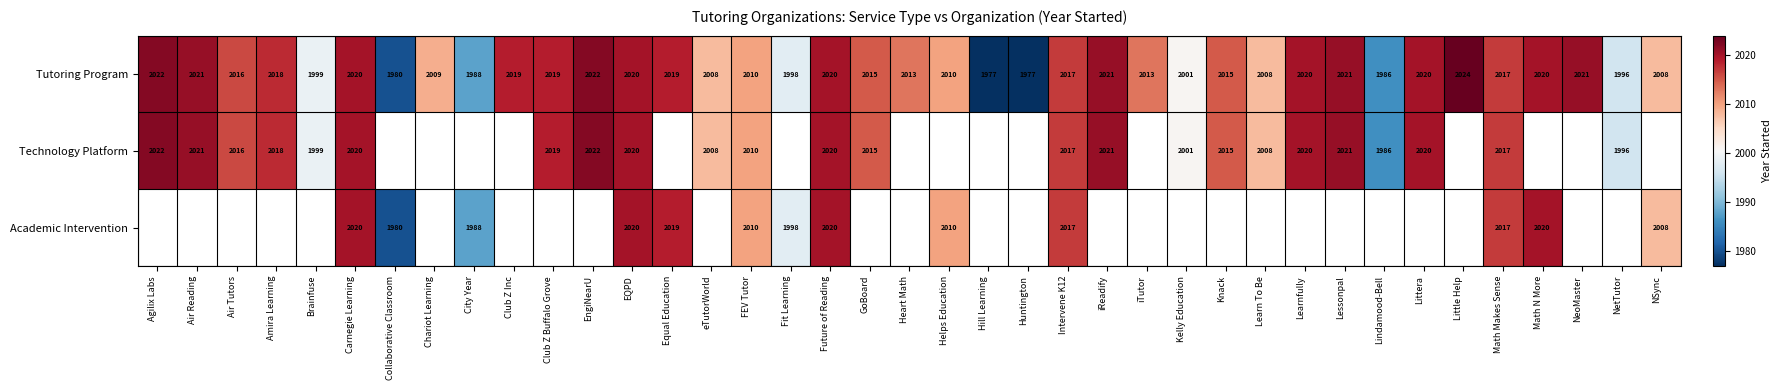

Where does the Tutoring Program series first go above 2016?

Agilix Labs